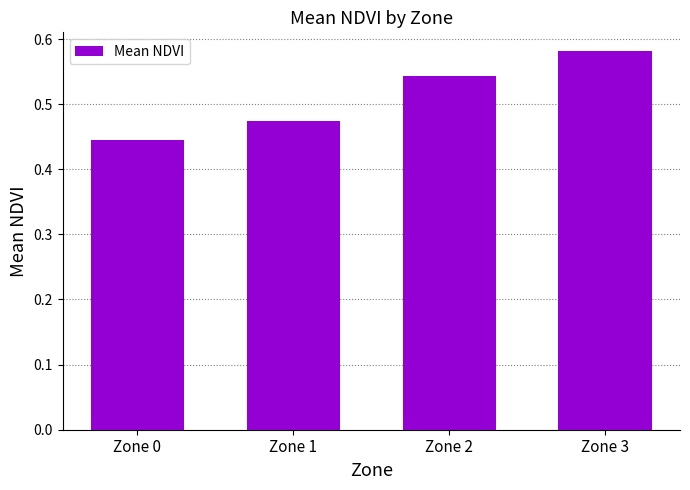

Rank the categories by value from lowest to highest.

Zone 0, Zone 1, Zone 2, Zone 3